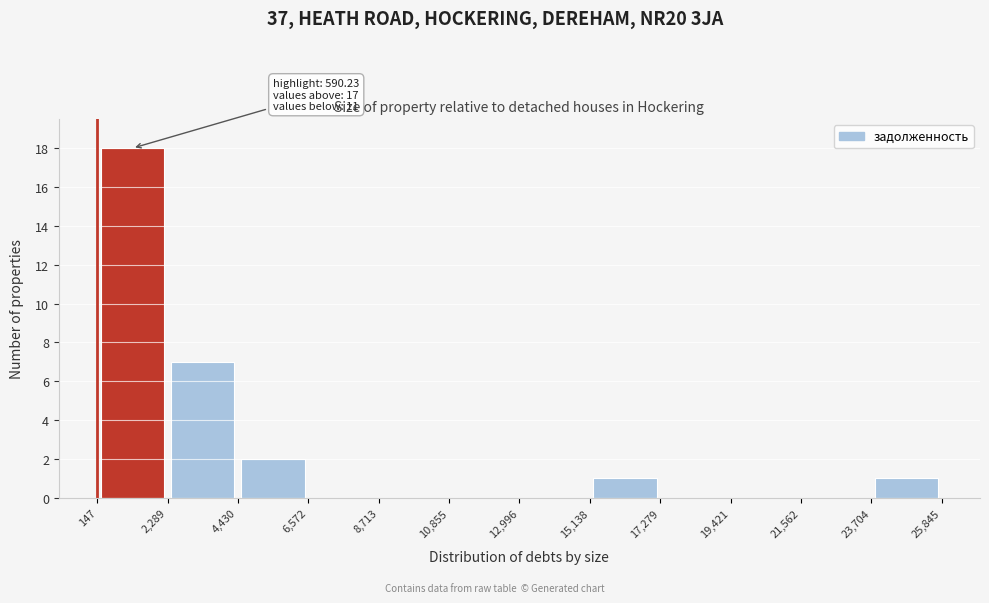

Over which range of the x-axis is the bar tallest?

147 to 2,289